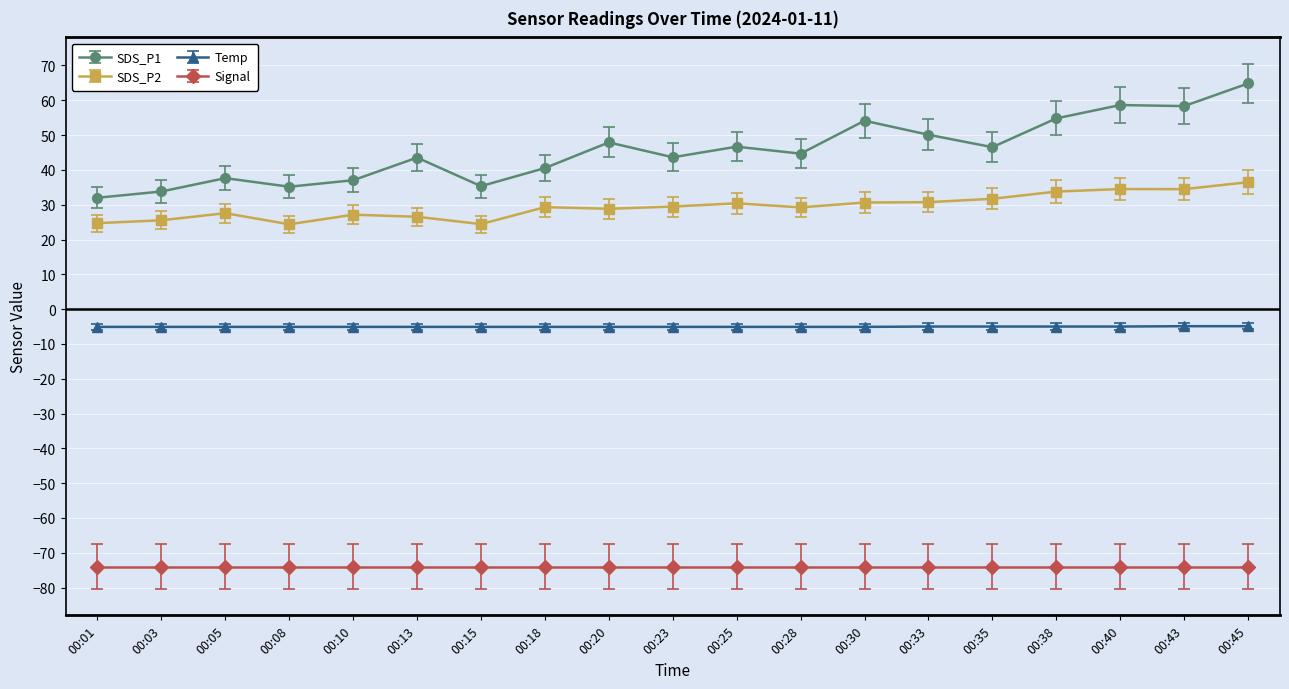

What is the sum of the Temp values at 00:35 and 00:15?

-10.1